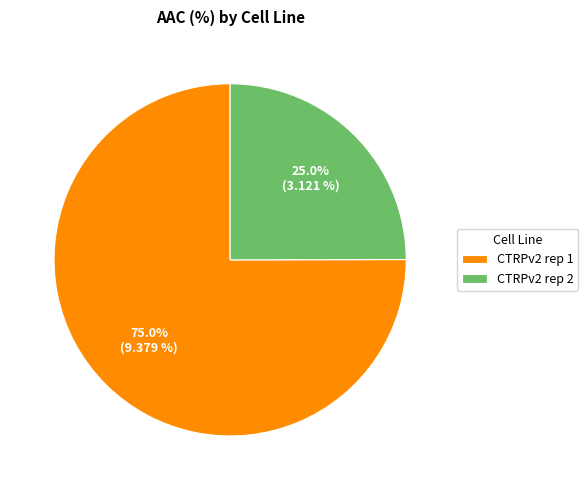

To the nearest percent, what portion does CTRPv2 rep 1 represent?

75%